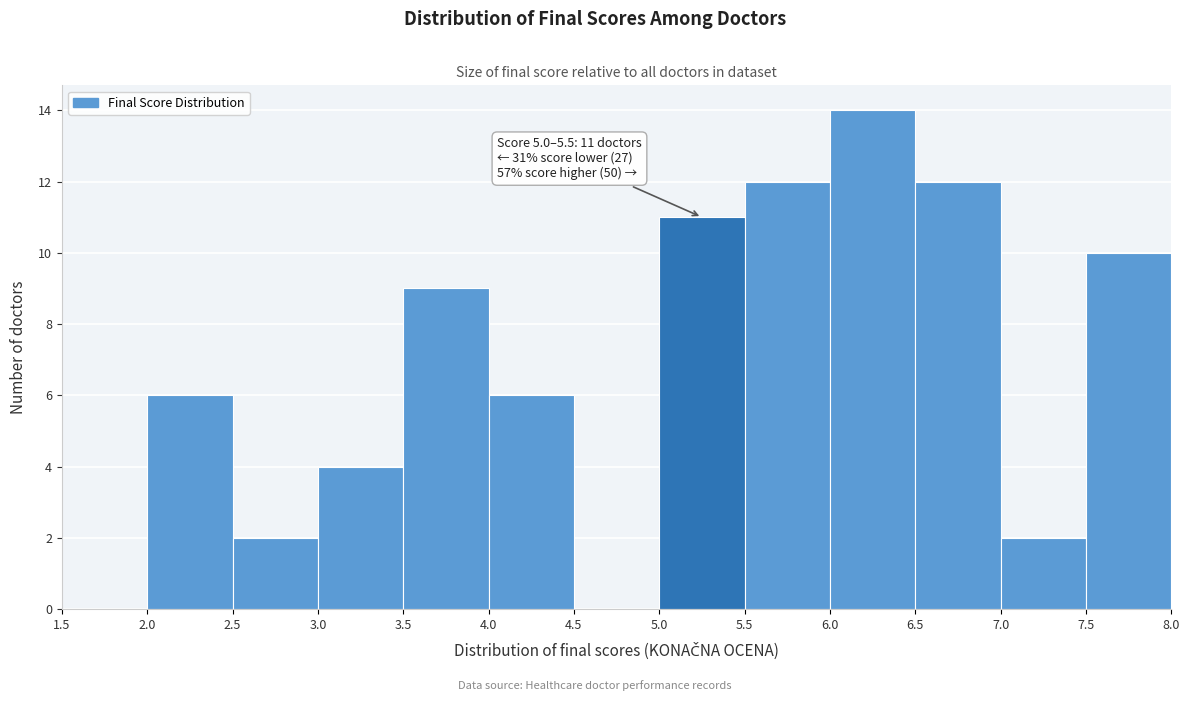

Which range on the x-axis has the tallest bar?

6.0 to 6.5